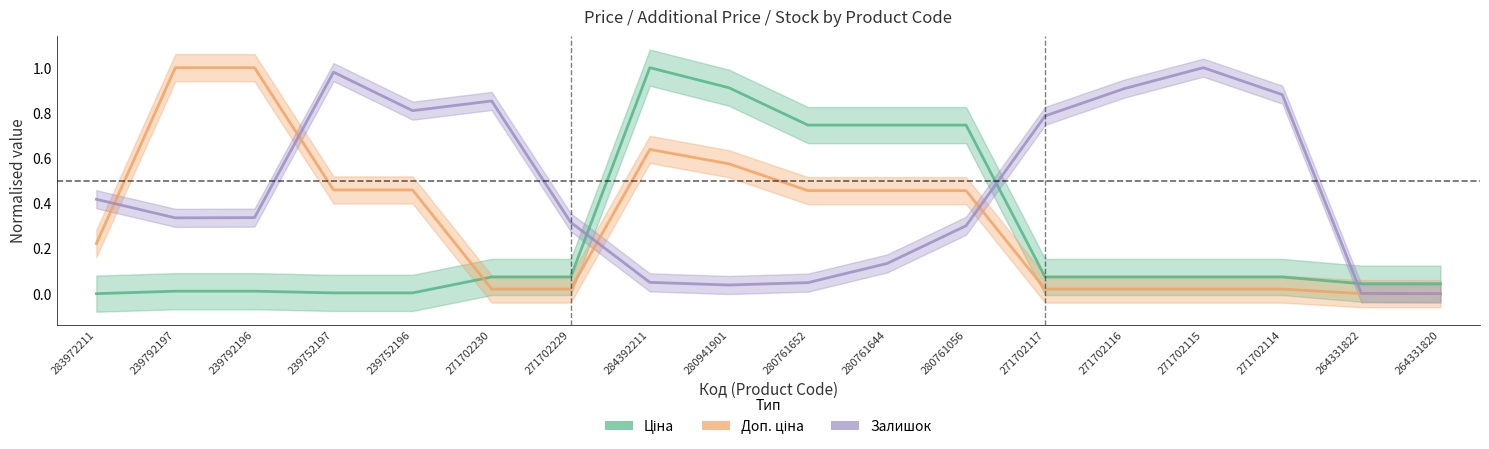

How many intersections are there between Залишок and Доп. ціна?

4